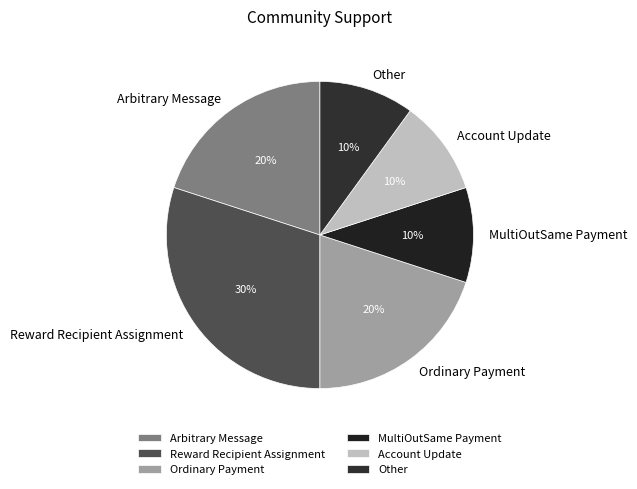

What is the ratio of the value at Reward Recipient Assignment to the value at Account Update?

3.0